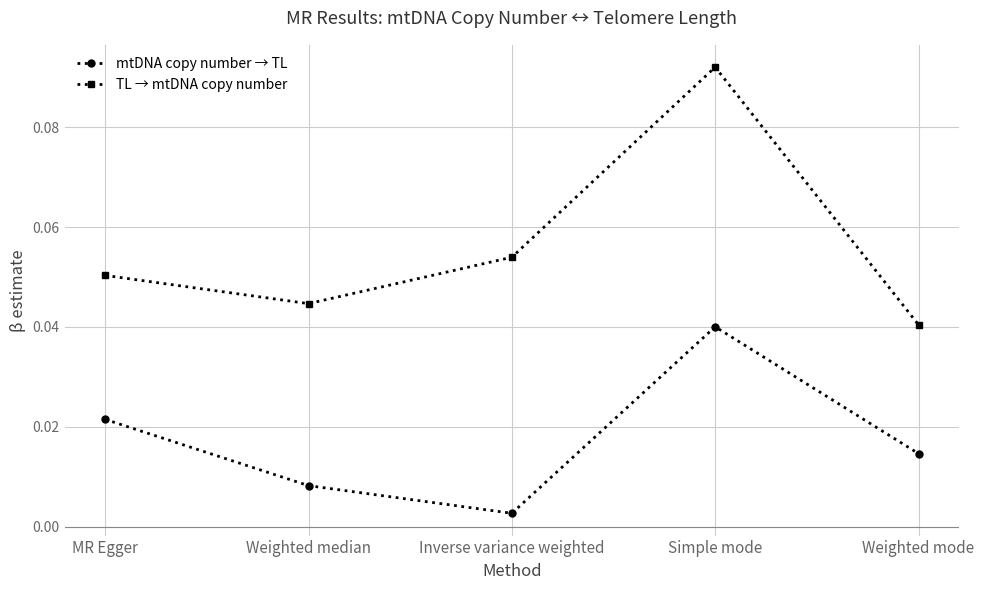

List the series in order of their peak value, highest first.

TL → mtDNA copy number, mtDNA copy number → TL